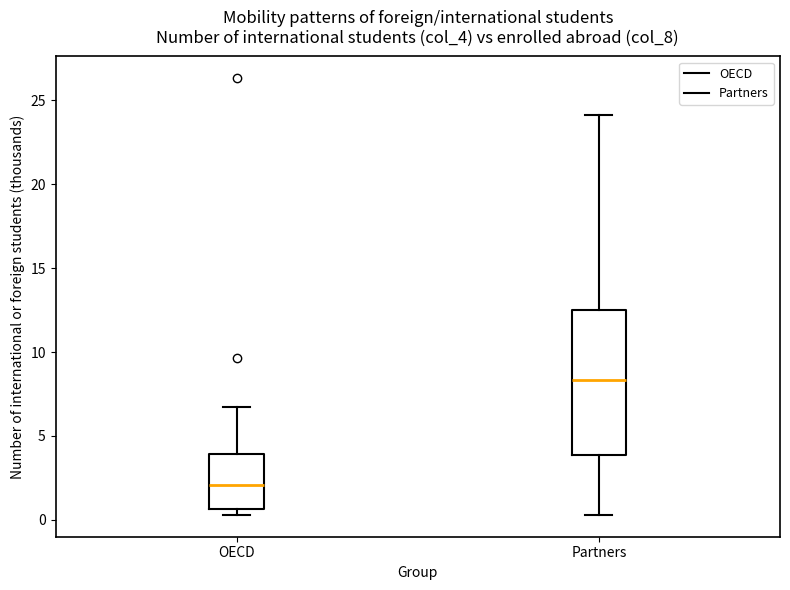

Reading left to right, read every box against the y-axis: the position of its median line, the range the box covers, and the ends of its whiskers. The values are not printed on the chart, so give them approximately, as read against the axis.

OECD: median 2.0, box 0.5 to 4.0, whiskers 0.5 (just below the box's lower edge) to 6.5
Partners: median 8.5, box 4.0 to 12.5, whiskers 0.5 to 24.0